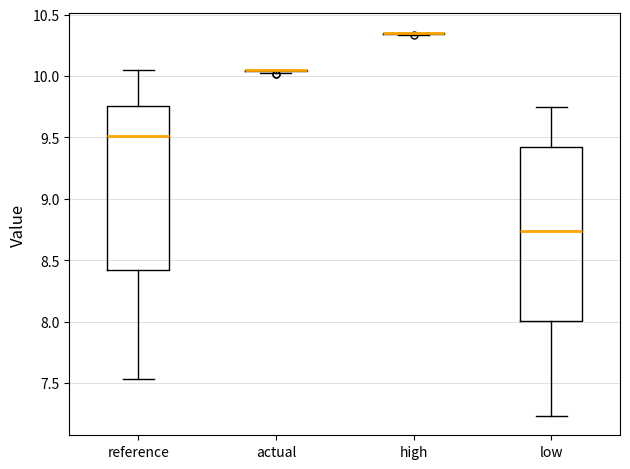

Reading left to right, transcribe this box plot: for each box, give where its median line is, the range the box spans, and where its two whiskers end, as read against the y-axis. The values are not printed on the chart, so give them approximately, as read against the axis.

reference: median 9.50, box 8.40 to 9.75, whiskers 7.55 to 10.05
actual: box collapsed to a line at 10.05, whiskers 10.00 to 10.05
high: box collapsed to a line at 10.35, whiskers 10.35 to 10.35
low: median 8.75, box 8.00 to 9.40, whiskers 7.25 to 9.75